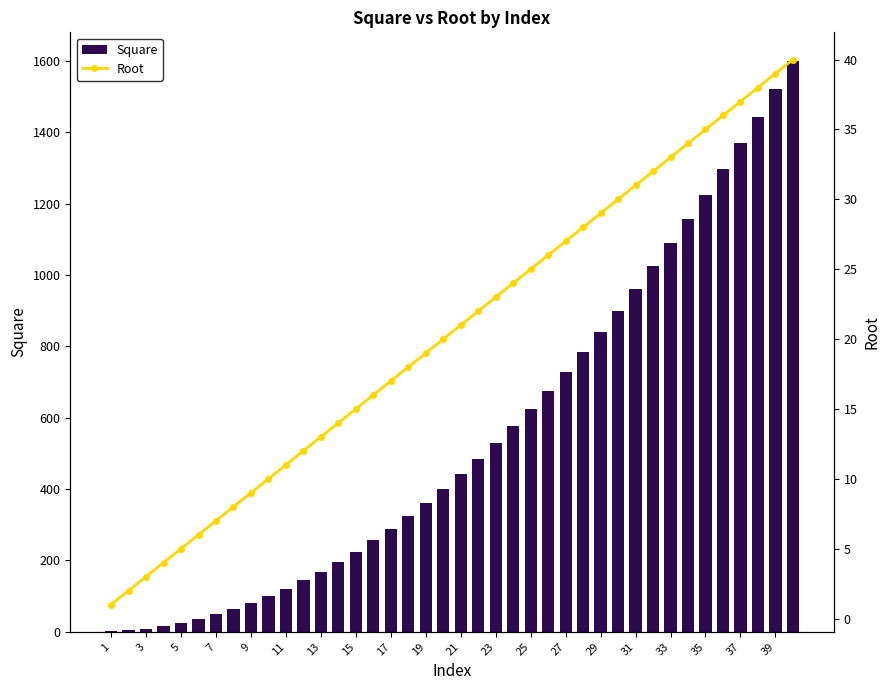

Count the number of categories in the chart.

40